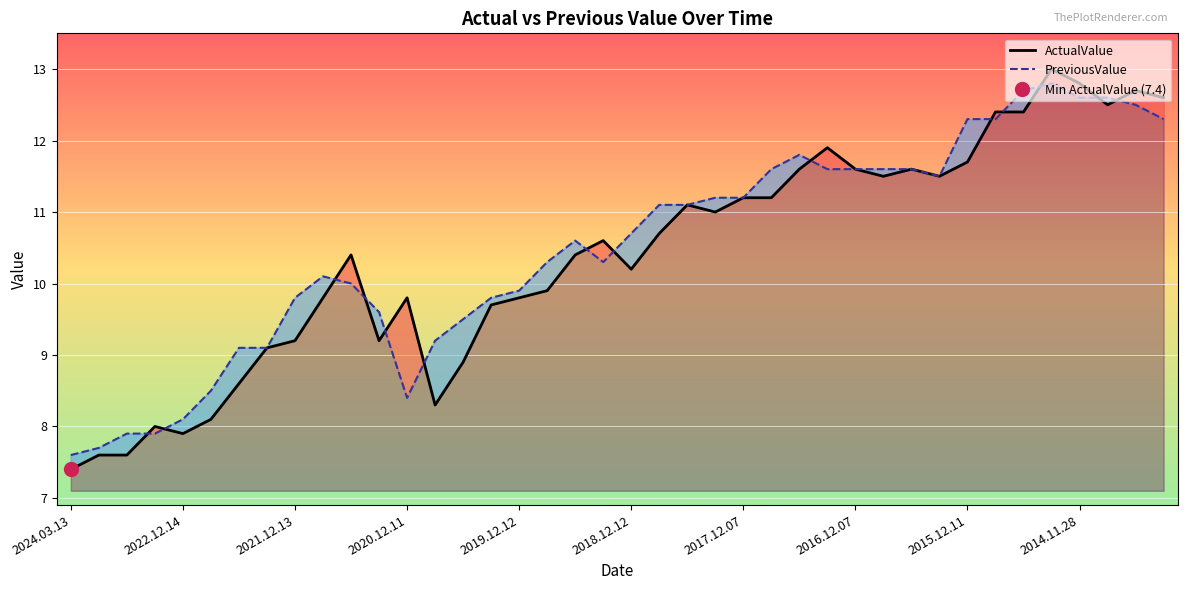

What is the highest value of the PreviousValue series?

12.8